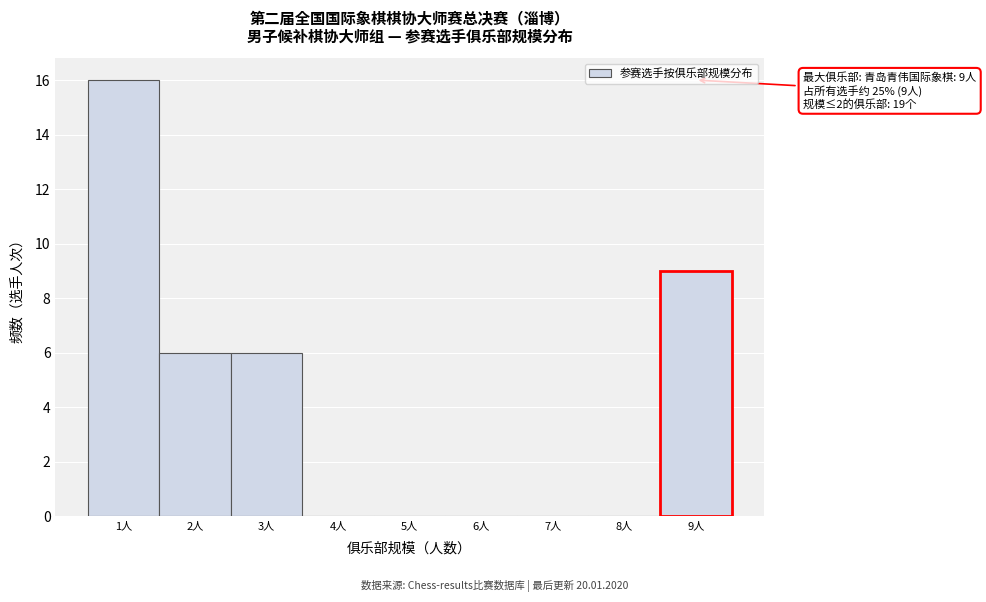

Which range on the x-axis has the tallest bar?

0.5 to 1.5